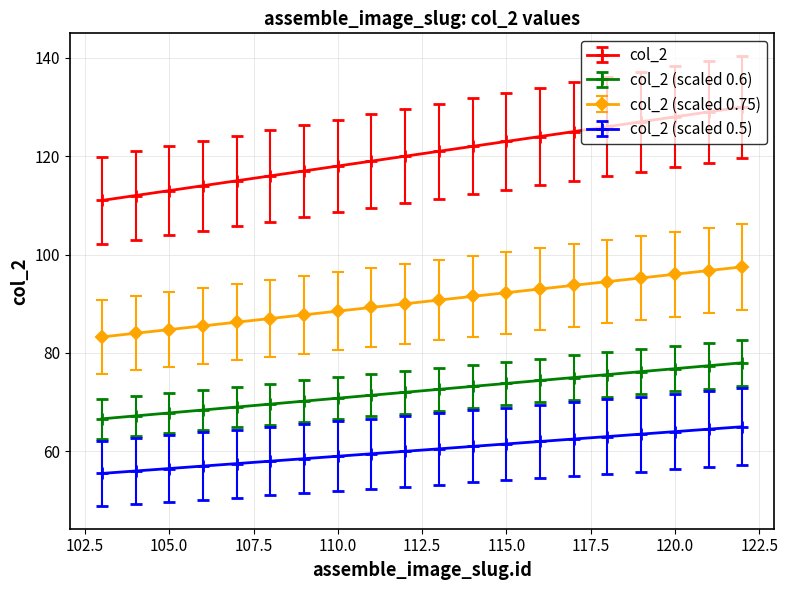

Does the chart have visible grid lines?

Yes